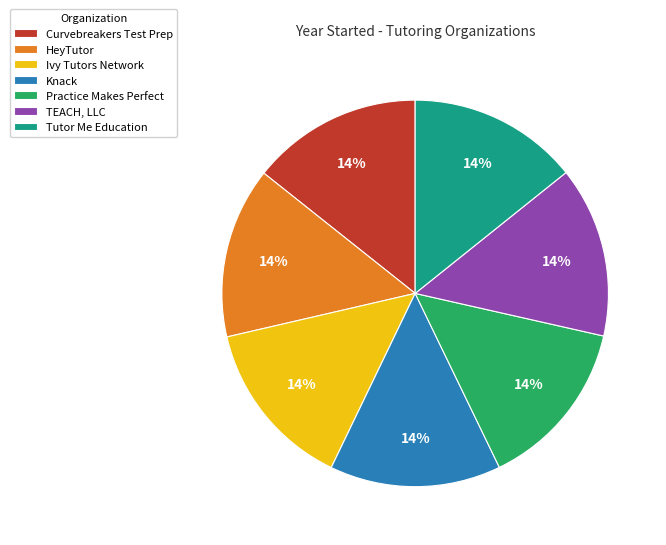

Is it true that HeyTutor is 14% of the pie?

True